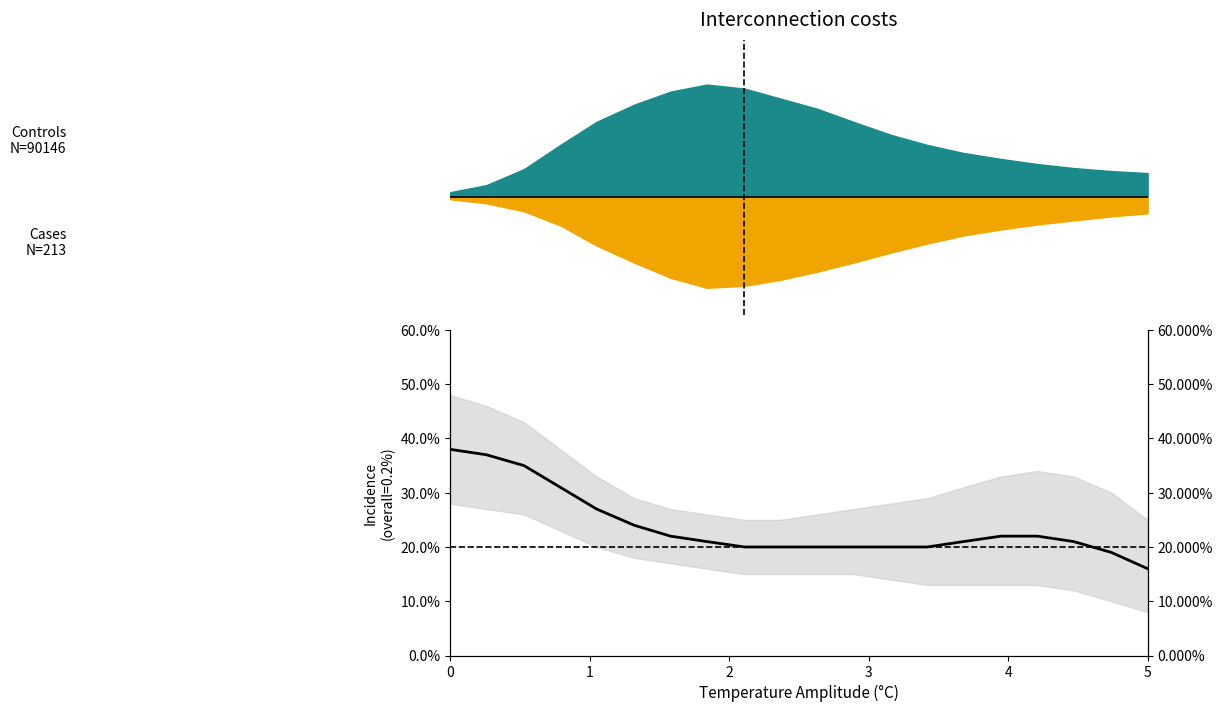

What is the difference between the second highest and second lowest values?

0.2